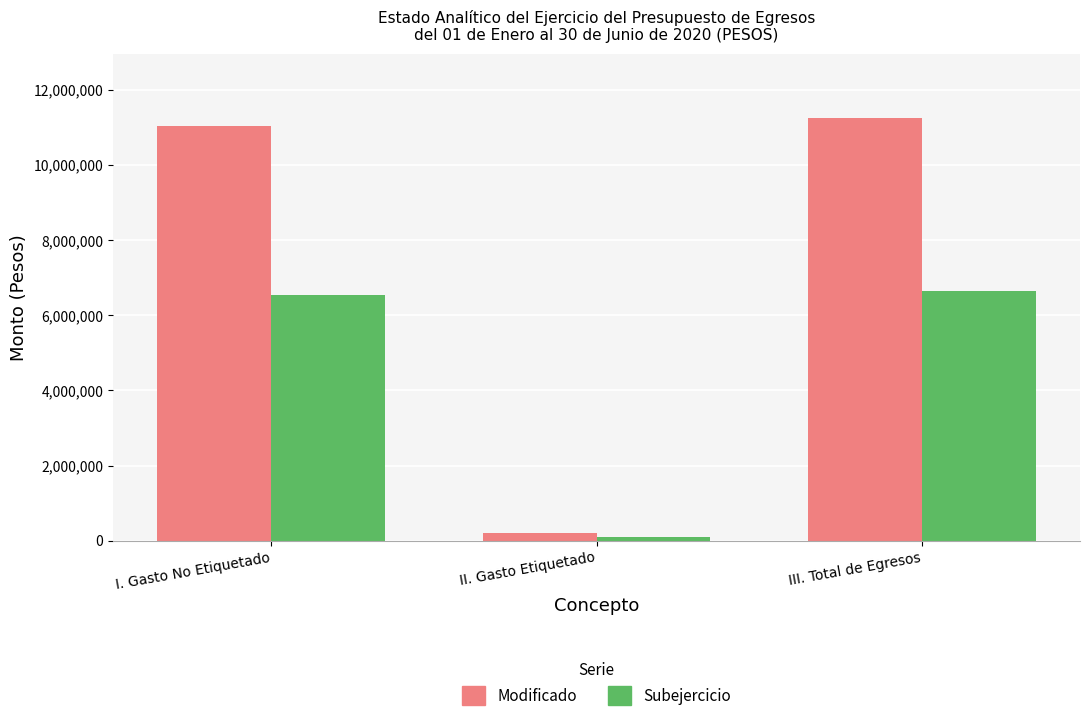

Reading left to right, what are all the values shown in this chart?

Modificado: I. Gasto No Etiquetado=11045168.1	II. Gasto Etiquetado=215405.0	III. Total de Egresos=11260573.1
Subejercicio: I. Gasto No Etiquetado=6542247.6	II. Gasto Etiquetado=101405.0	III. Total de Egresos=6643652.6